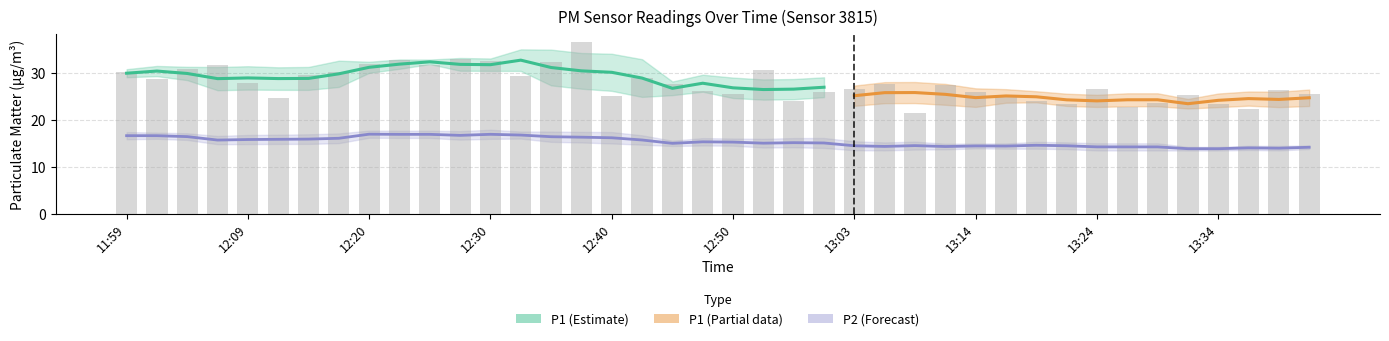

Is it true that the value at 12:48 is 35.1?

False